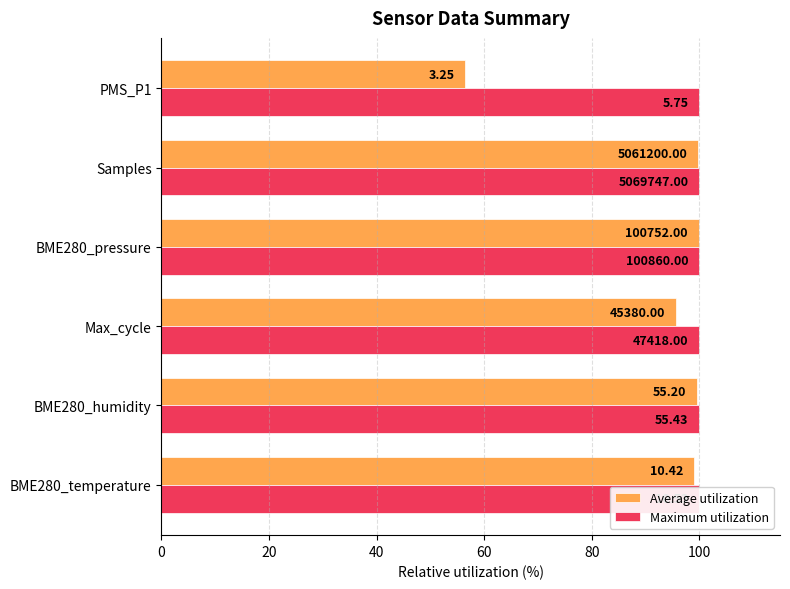

True or false: Average utilization has a value of 171.9 at Samples.

False